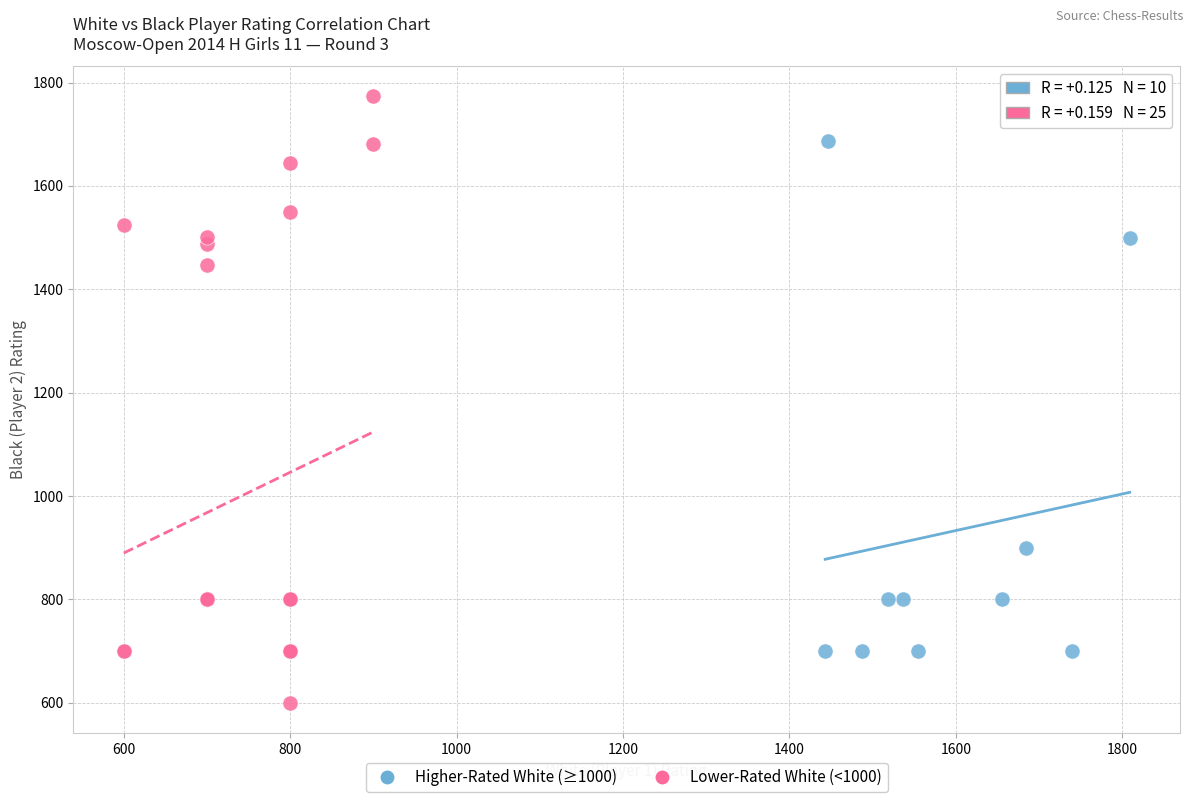

Which series reaches the maximum Y coordinate?

Lower-Rated White (<1000)